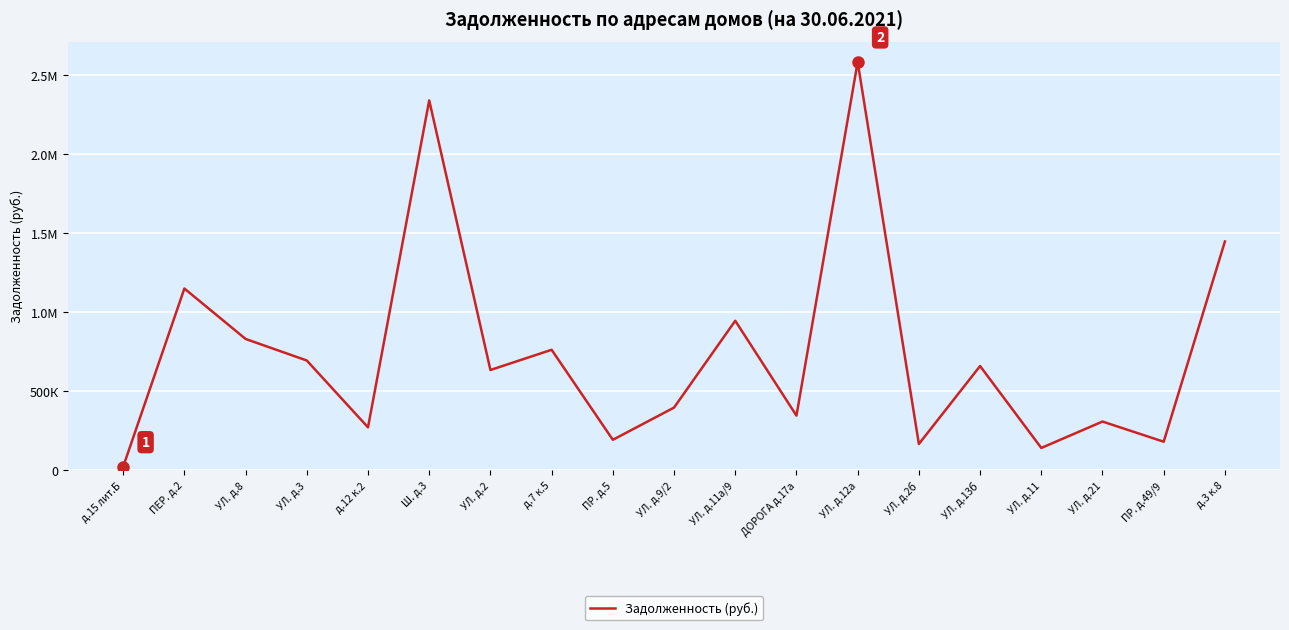

At which label is the value closest to 1303193?

д.3 к.8